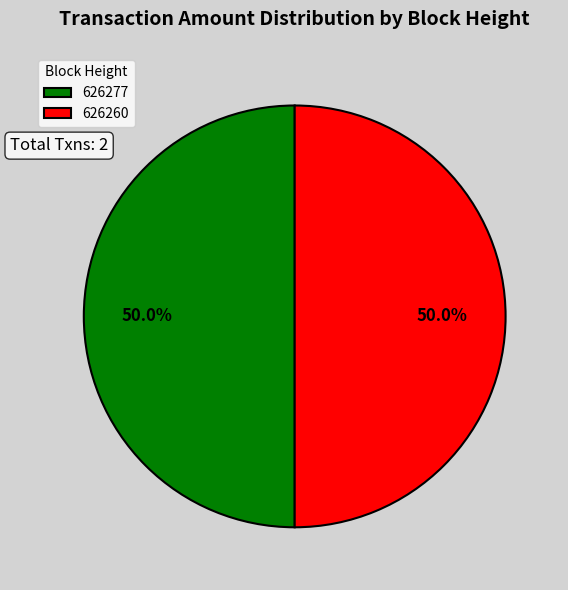

Approximately how many times larger is the value at 626260 compared to 626277?

1.0